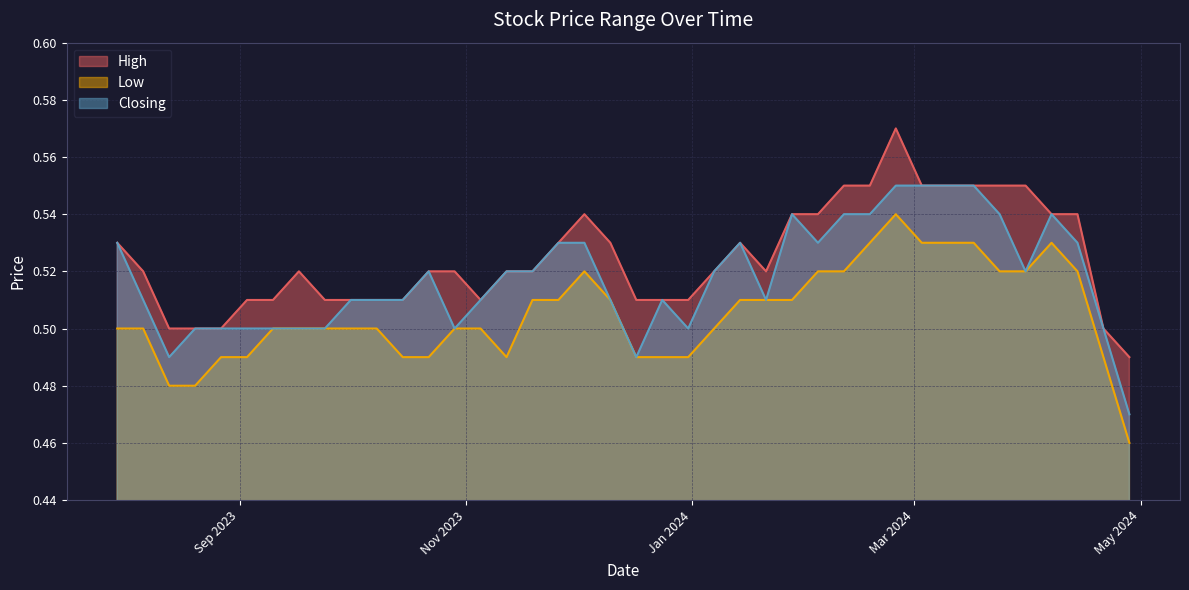

In Closing, how many points are higher than both neighbors (excluding endpoints)?

5